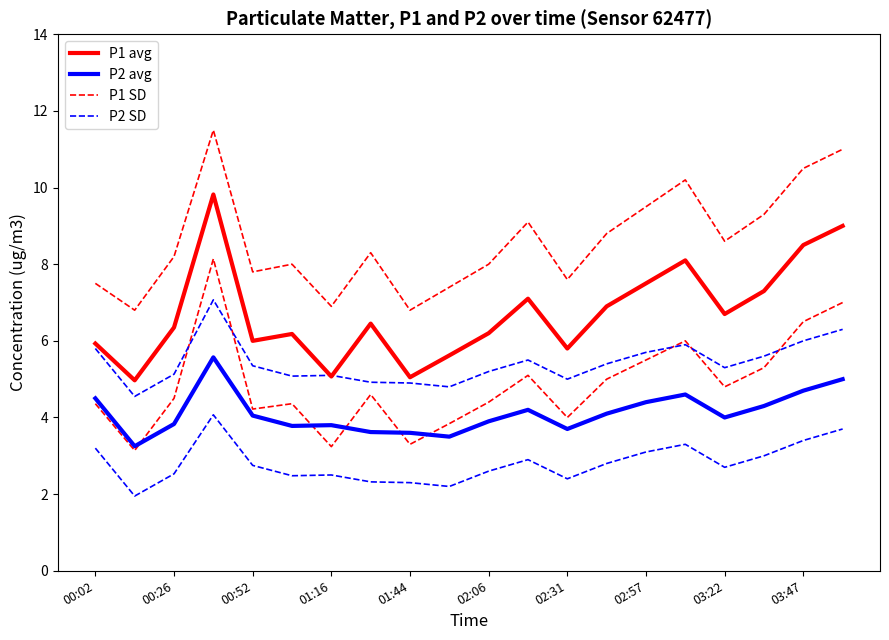

How many data points does each series have?

20